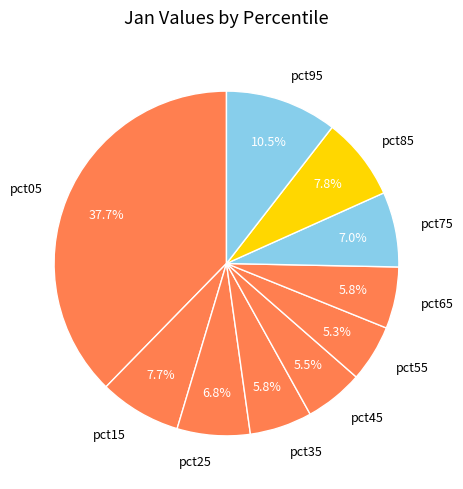

Is there a majority slice in this chart?

No